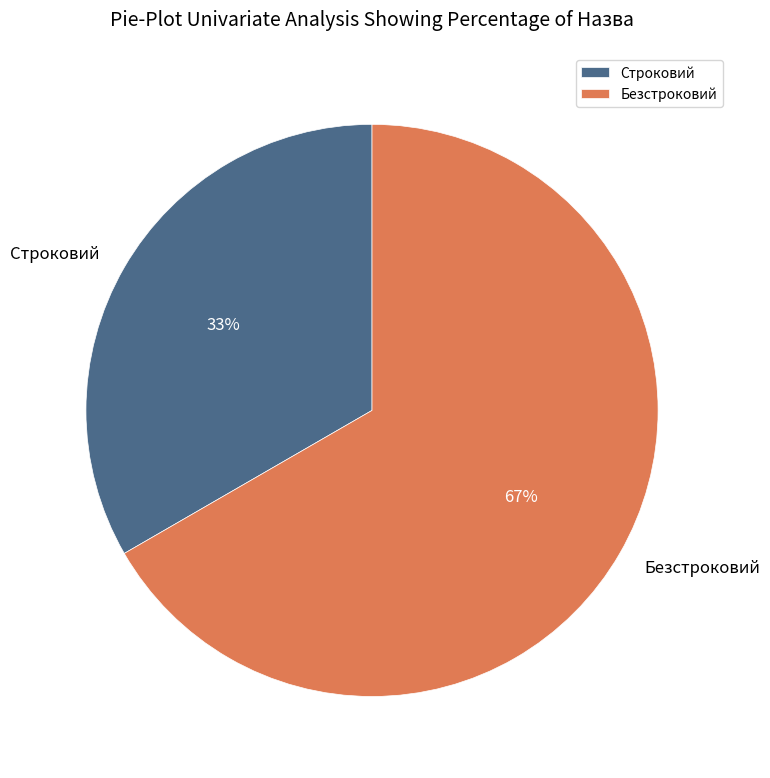

The Безстроковий slice represents 58% of the pie. True or false?

False